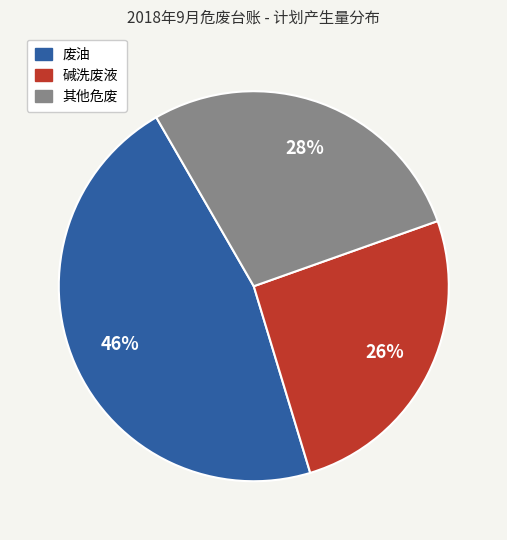

How many slices are in this pie chart?

3